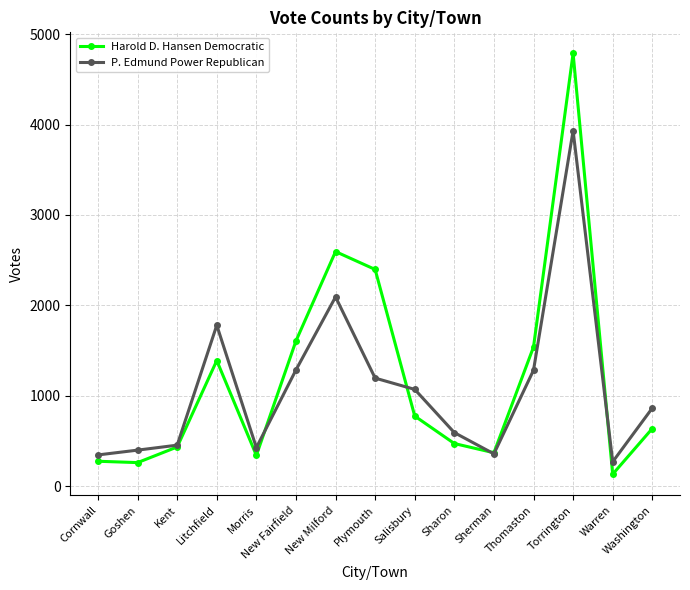

After their last crossing, which series has the higher values: P. Edmund Power Republican or Harold D. Hansen Democratic?

P. Edmund Power Republican